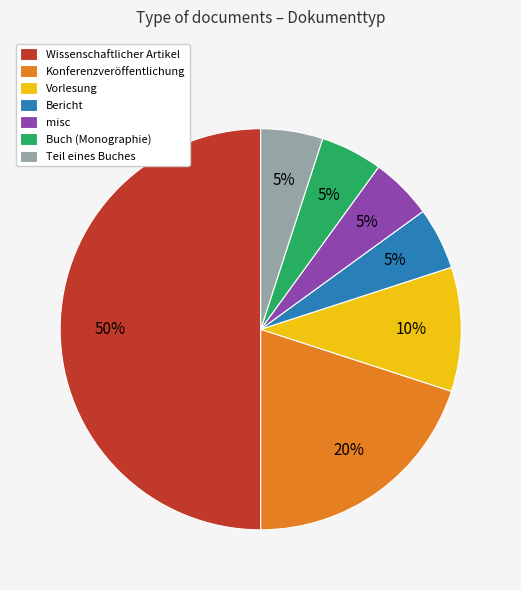

What is the largest slice in the pie chart?

Wissenschaftlicher Artikel